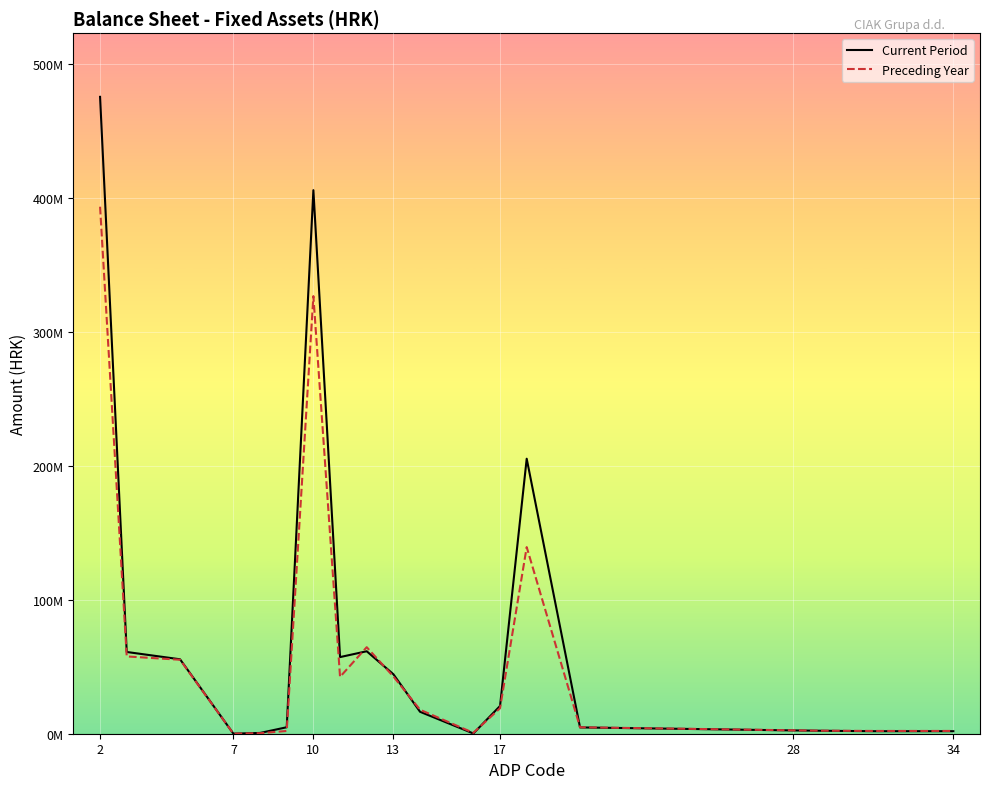

At which category is the sum across all series the highest?

2